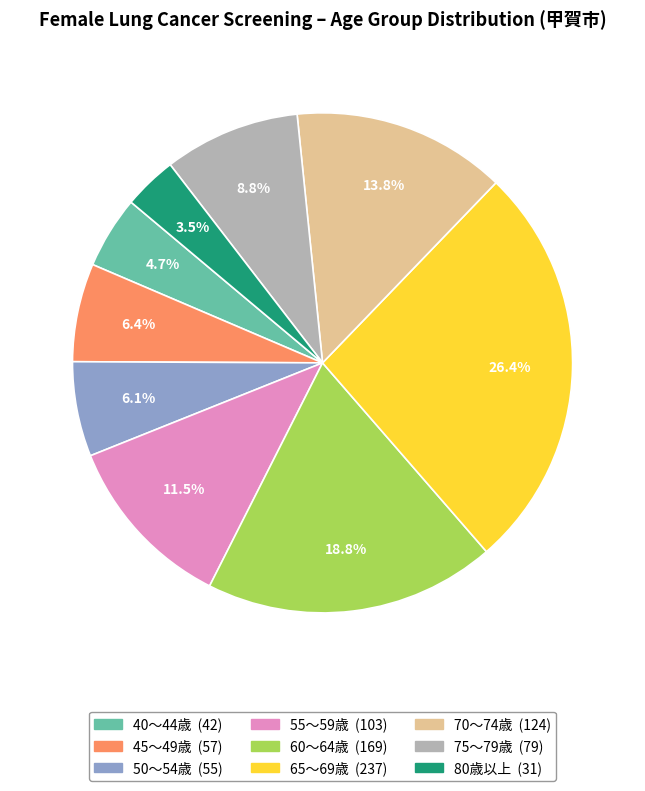

What percentage is the 50～54歳 slice, to the nearest percent?

6%